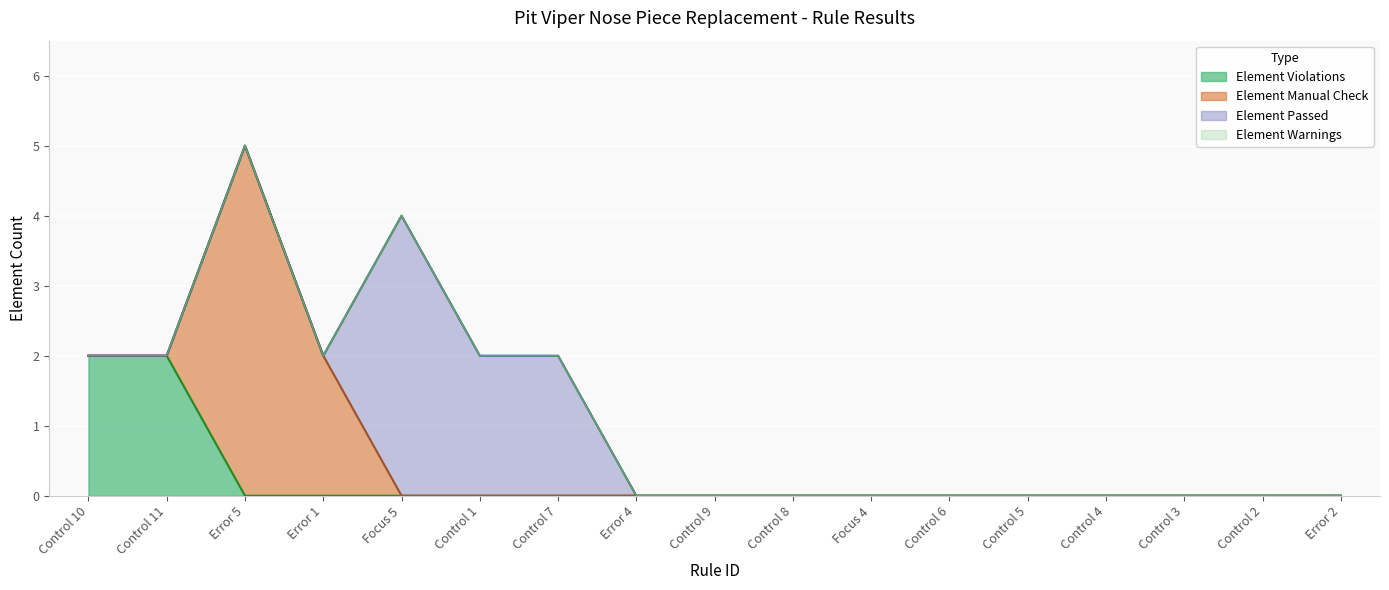

Reading right to left, extract all data points from this chart.

Element Violations: Error 2=0	Control 2=0	Control 3=0	Control 4=0	Control 5=0	Control 6=0	Focus 4=0	Control 8=0	Control 9=0	Error 4=0	Control 7=0	Control 1=0	Focus 5=0	Error 1=0	Error 5=0	Control 11=2	Control 10=2
Element Warnings: Error 2=0	Control 2=0	Control 3=0	Control 4=0	Control 5=0	Control 6=0	Focus 4=0	Control 8=0	Control 9=0	Error 4=0	Control 7=0	Control 1=0	Focus 5=0	Error 1=0	Error 5=0	Control 11=0	Control 10=0
Element Manual Check: Error 2=0	Control 2=0	Control 3=0	Control 4=0	Control 5=0	Control 6=0	Focus 4=0	Control 8=0	Control 9=0	Error 4=0	Control 7=0	Control 1=0	Focus 5=0	Error 1=2	Error 5=5	Control 11=0	Control 10=0
Element Passed: Error 2=0	Control 2=0	Control 3=0	Control 4=0	Control 5=0	Control 6=0	Focus 4=0	Control 8=0	Control 9=0	Error 4=0	Control 7=2	Control 1=2	Focus 5=4	Error 1=0	Error 5=0	Control 11=0	Control 10=0